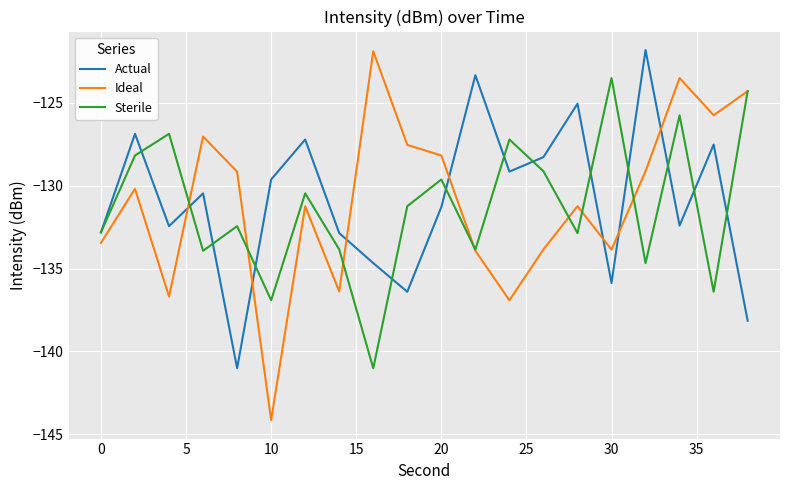

Which series has the largest range (max minus min)?

Ideal